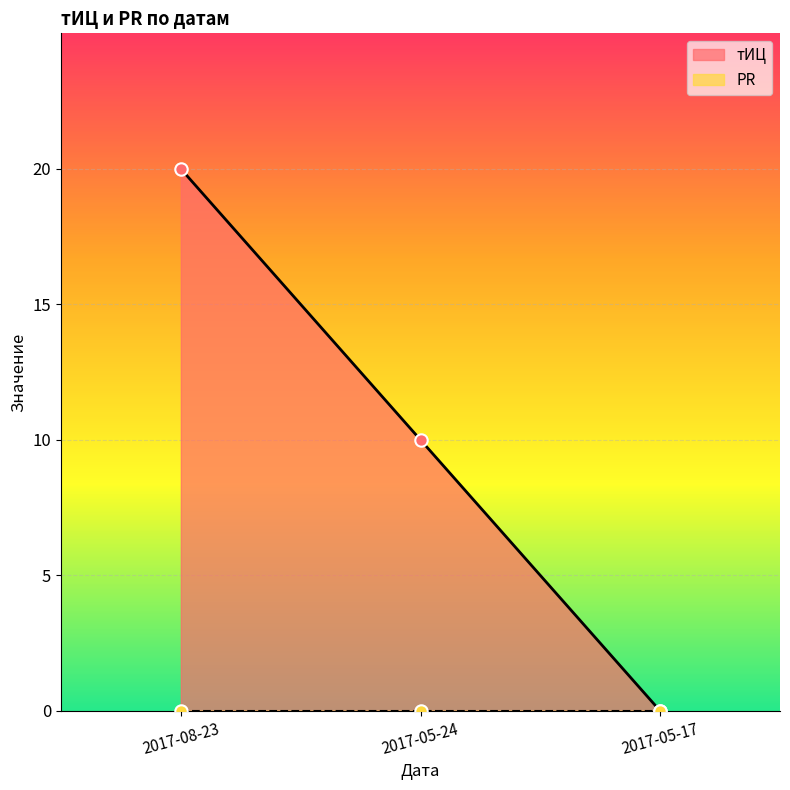

Between 2017-05-24 and 2017-05-17, which is larger?

2017-05-24